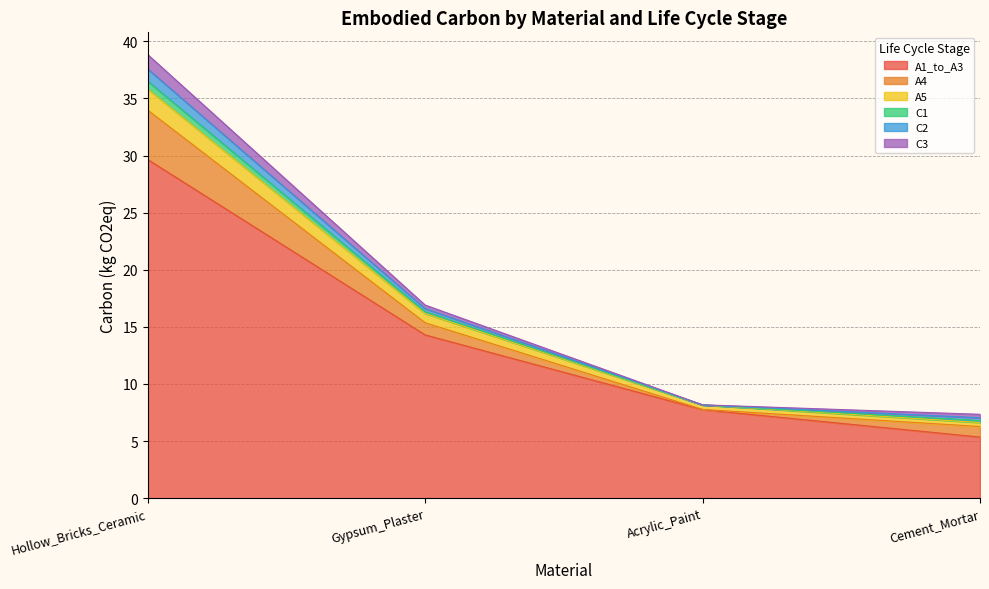

Reading left to right, extract all data points from this chart.

A1_to_A3: 29.7	14.3	7.7	5.4
A4: 4.3	1.1	0.0	0.9
A5: 1.8	0.8	0.4	0.3
C1: 0.7	0.2	0.0	0.2
C2: 1.1	0.3	0.0	0.3
C3: 1.3	0.3	0.0	0.3